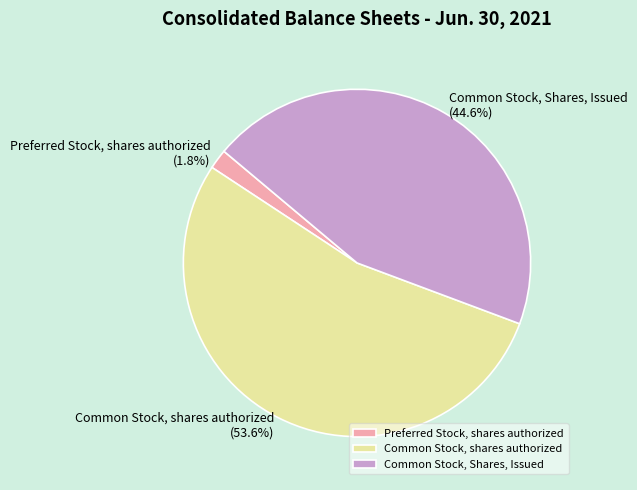

Which slice is the largest?

Common Stock, shares authorized